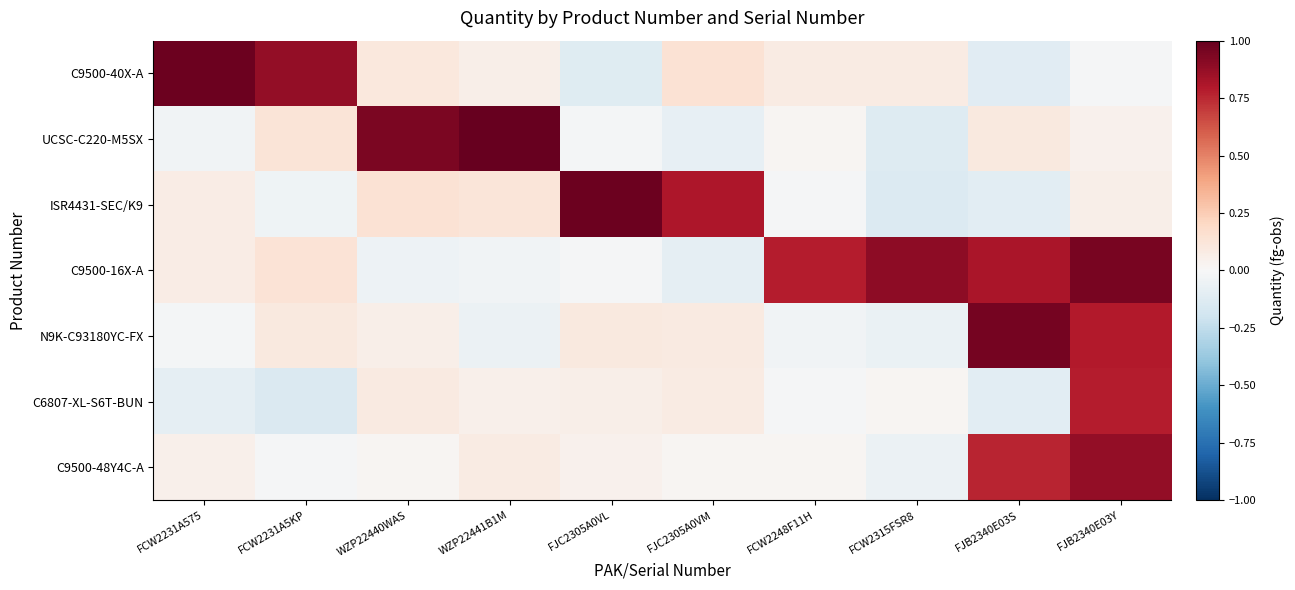

At which category does the chart reach its peak across all series?

WZP22441B1M